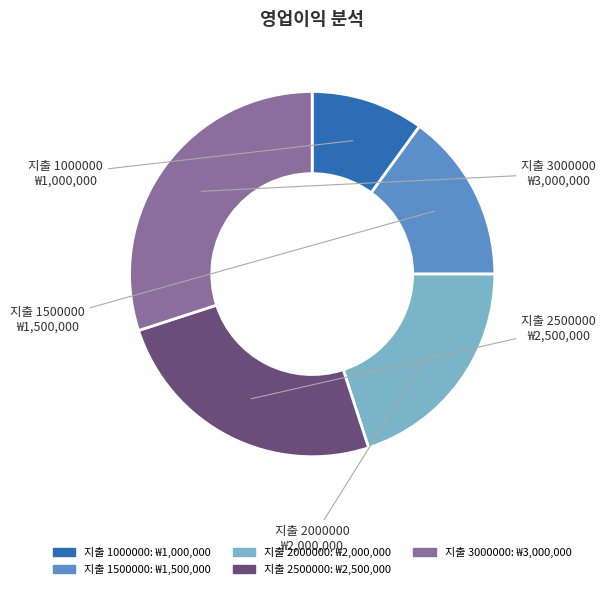

Does 지출 1000000 account for over 50% of the chart?

No